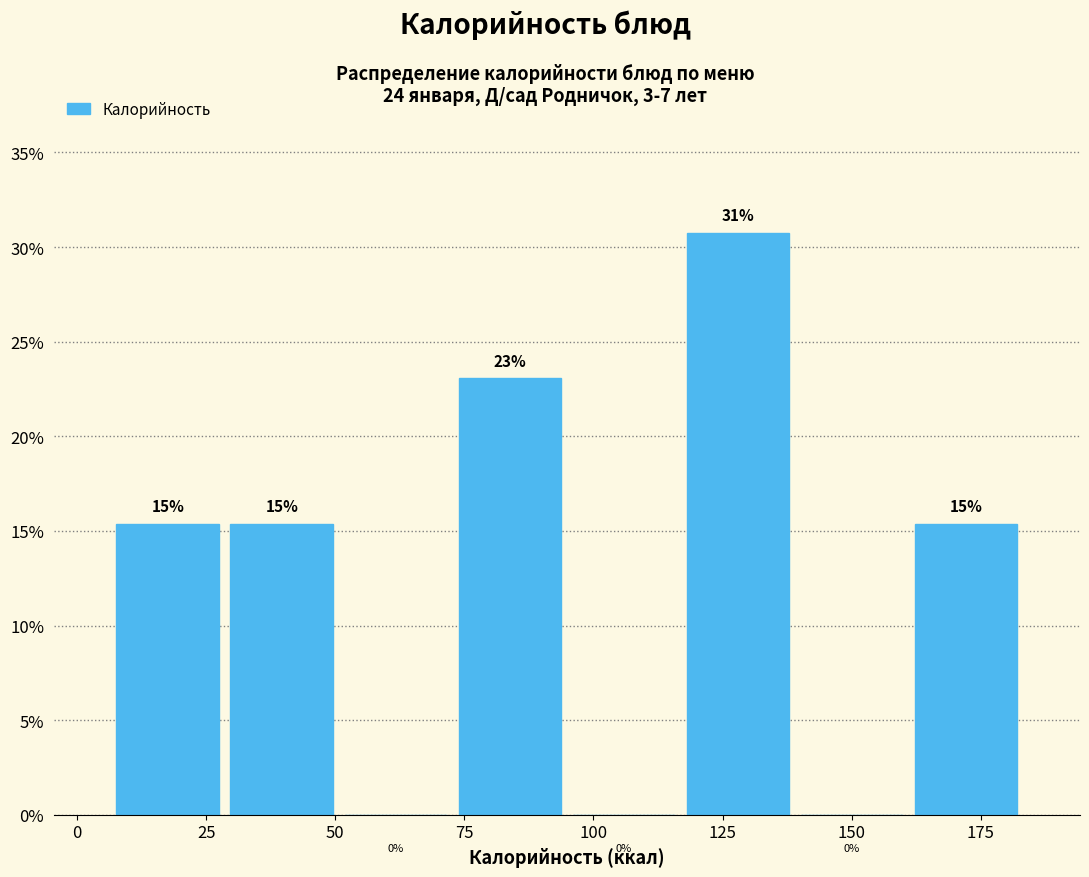

Which range on the x-axis has the tallest bar?

115 to 140